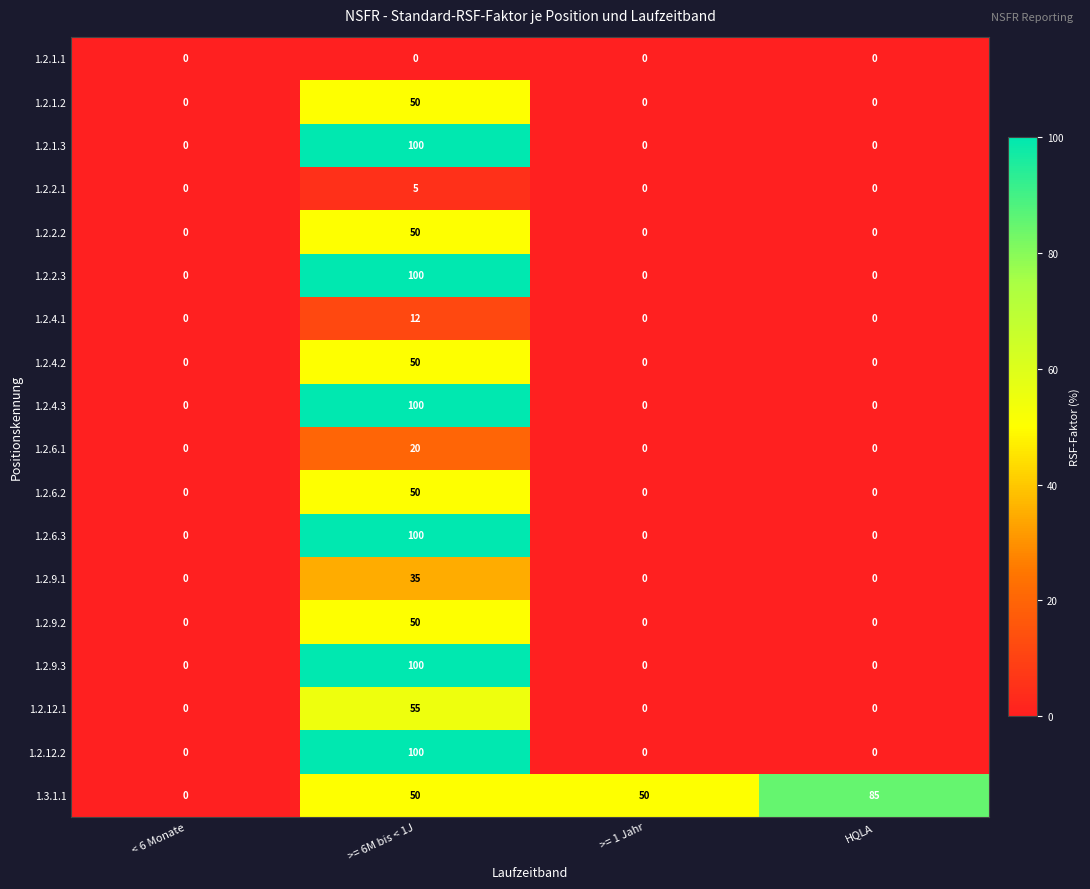

Count the number of data series in this chart.

18